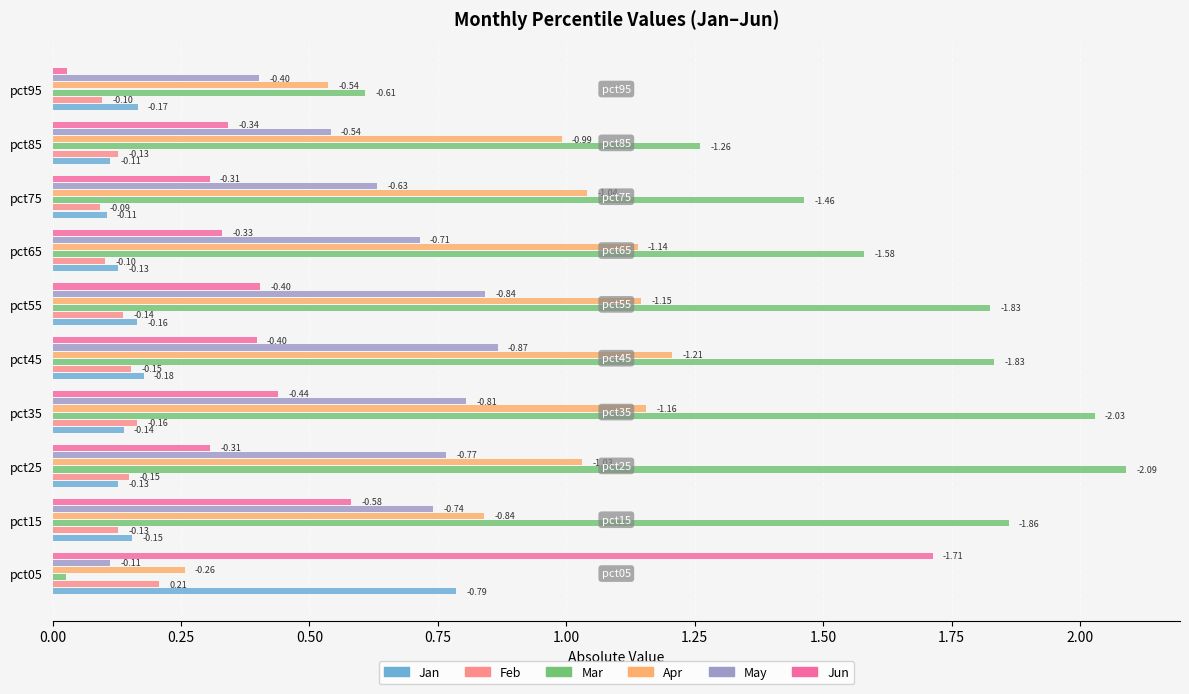

What are all the series names shown in the legend?

Jan, Feb, Mar, Apr, May, Jun